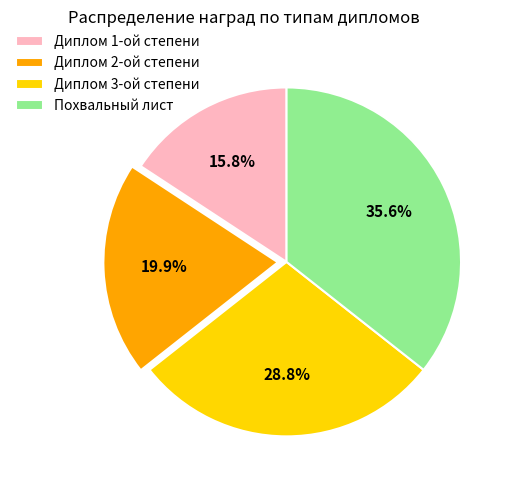

How many segments does this pie chart have?

4